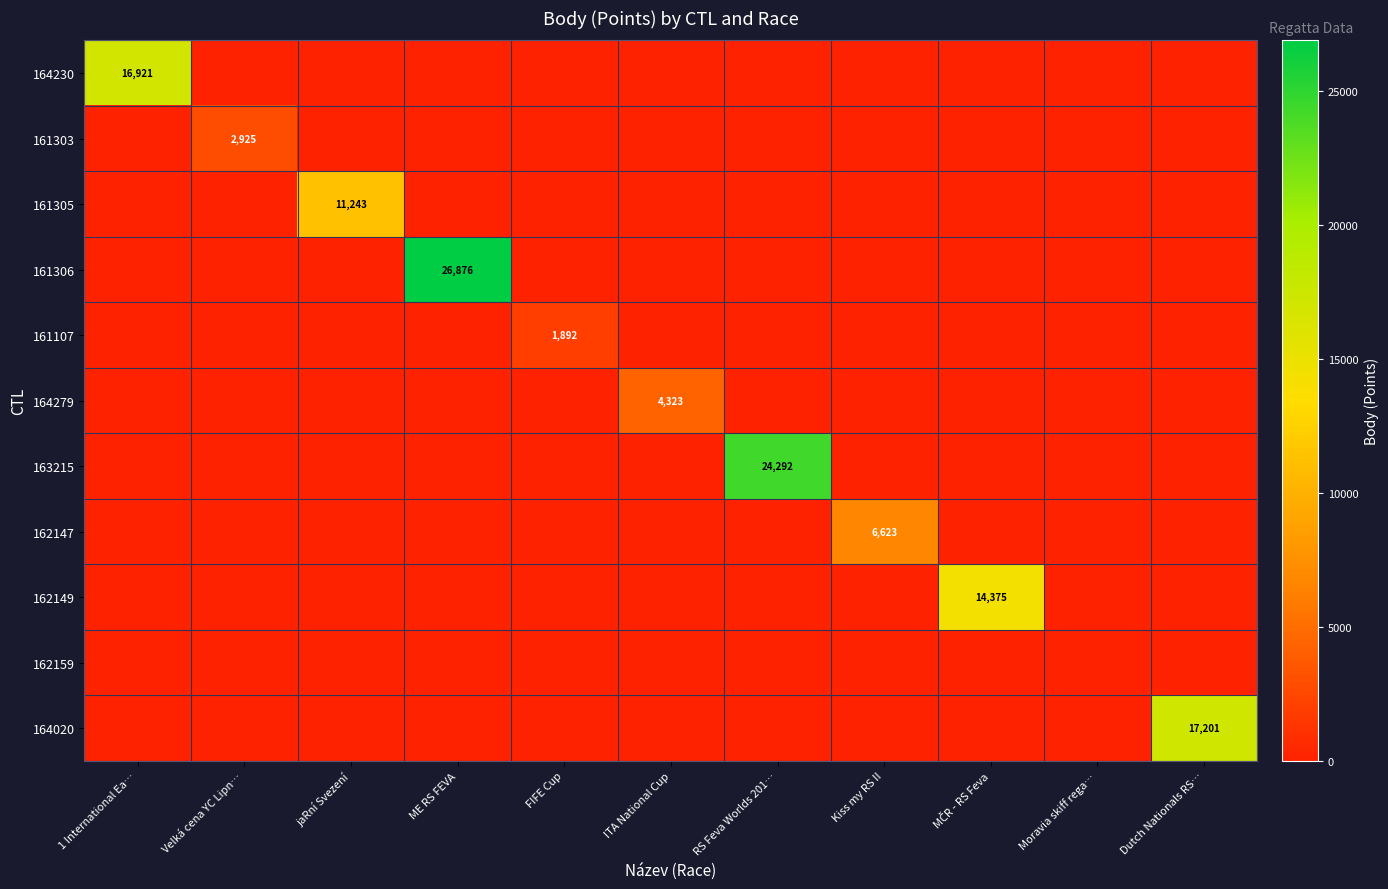

At how many categories does at least one series exceed 23636?

2